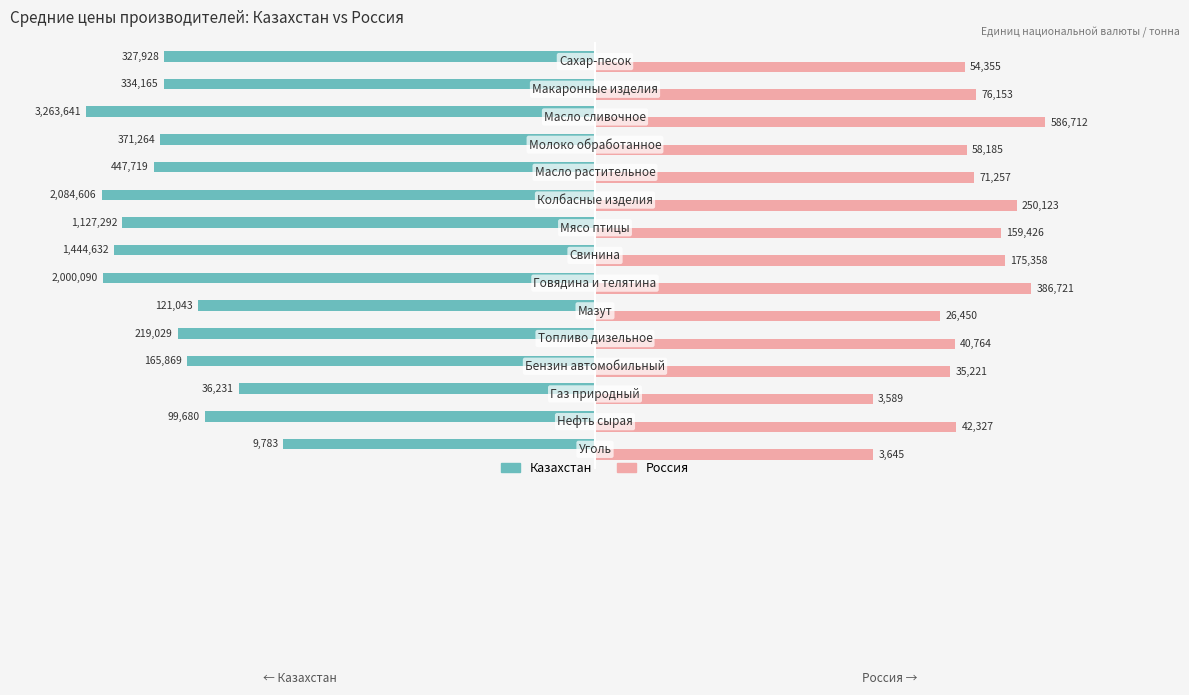

Which series has the widest spread of values?

Казахстан